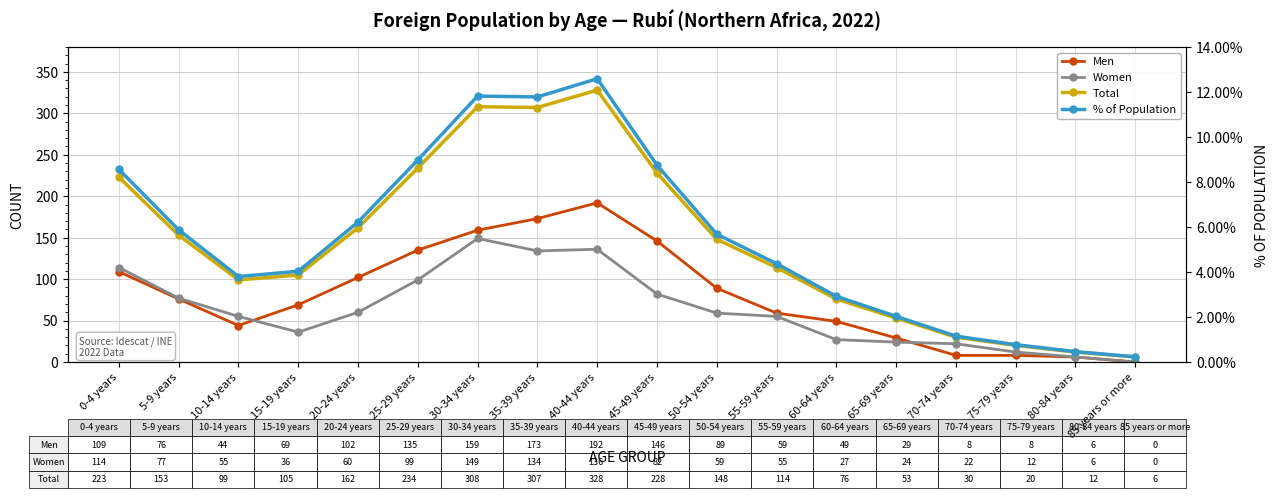

Where is the first local maximum for Total?

30-34 years